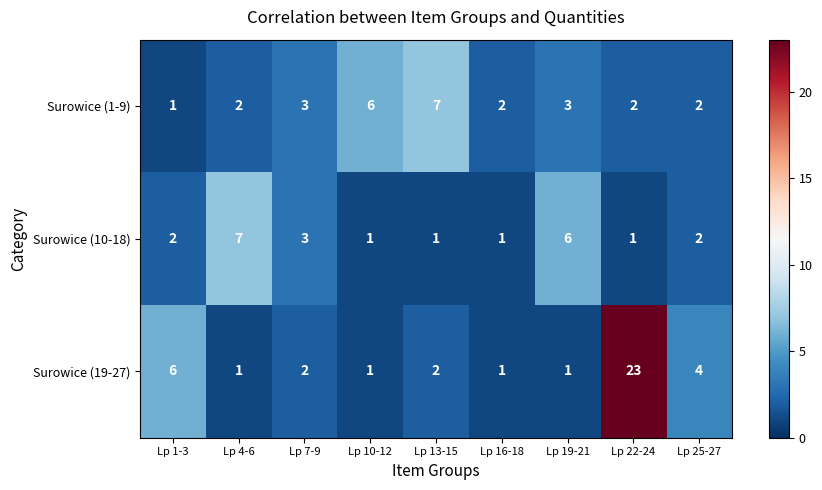

What is the difference between the highest and lowest values at Lp 19-21?

5